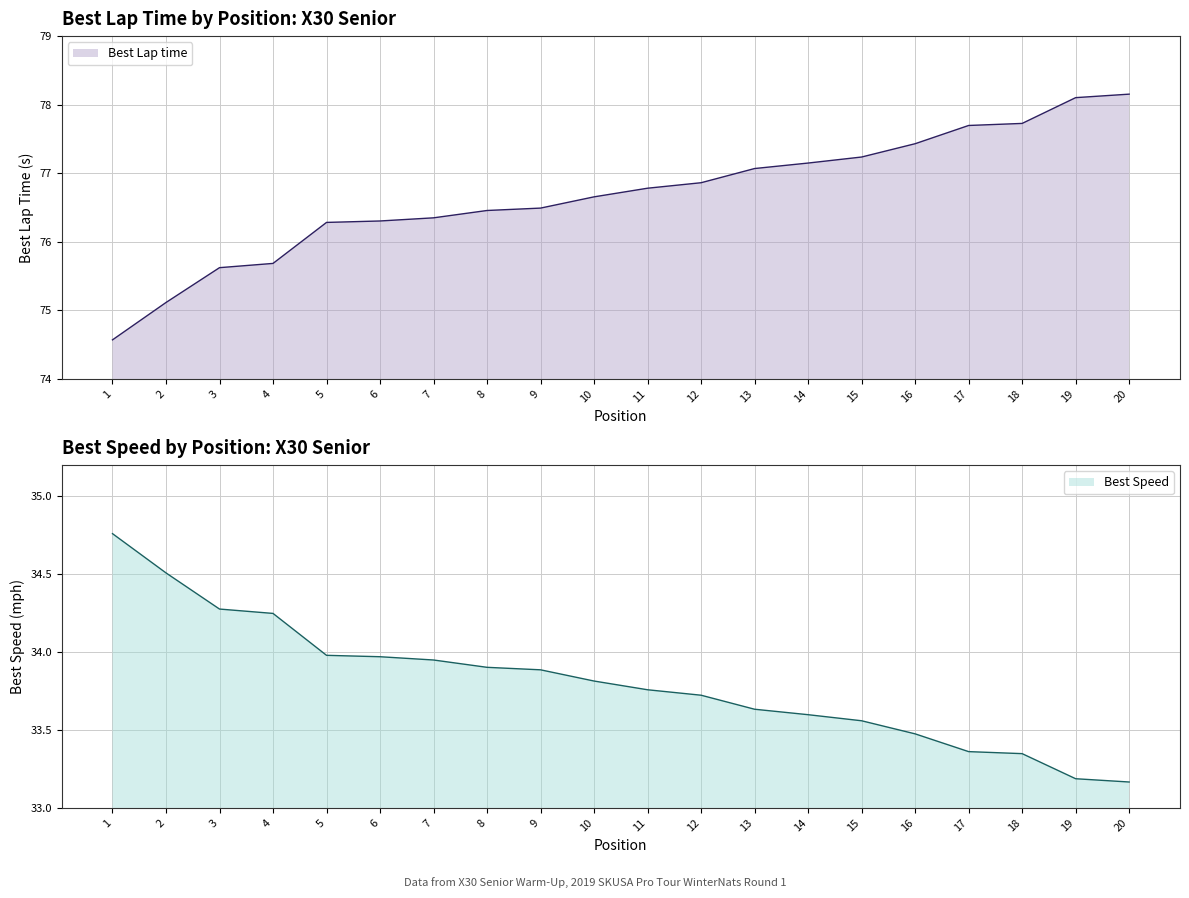

Is it true that Best Lap time equals 77.4 at 16?

True